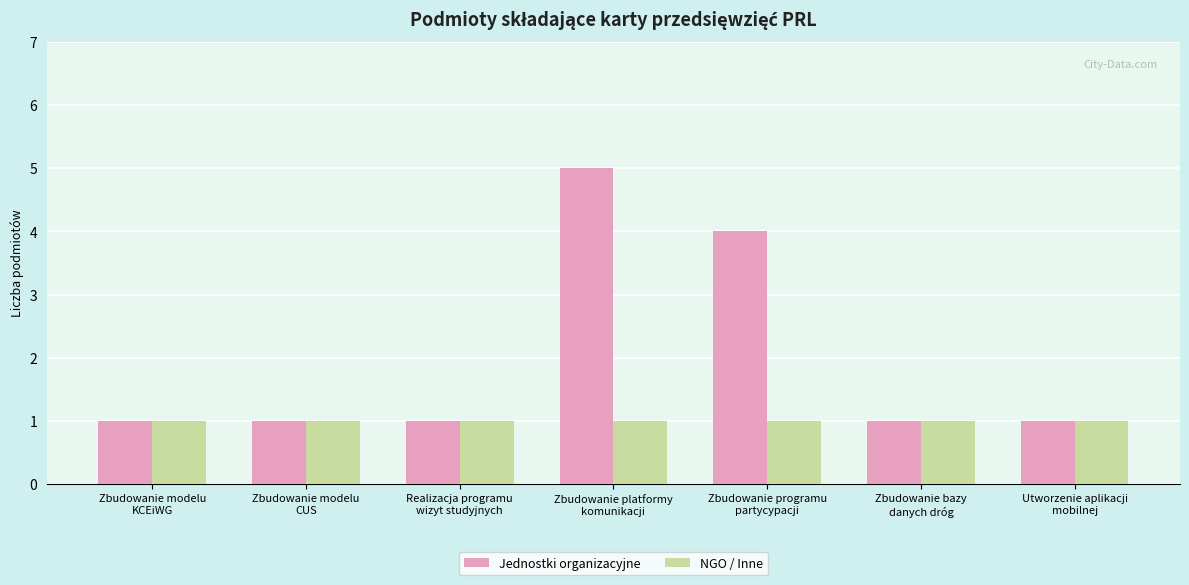

Is the value of Jednostki organizacyjne at Zbudowanie platformy
komunikacji greater than the value of NGO / Inne at Zbudowanie modelu
CUS?

Yes